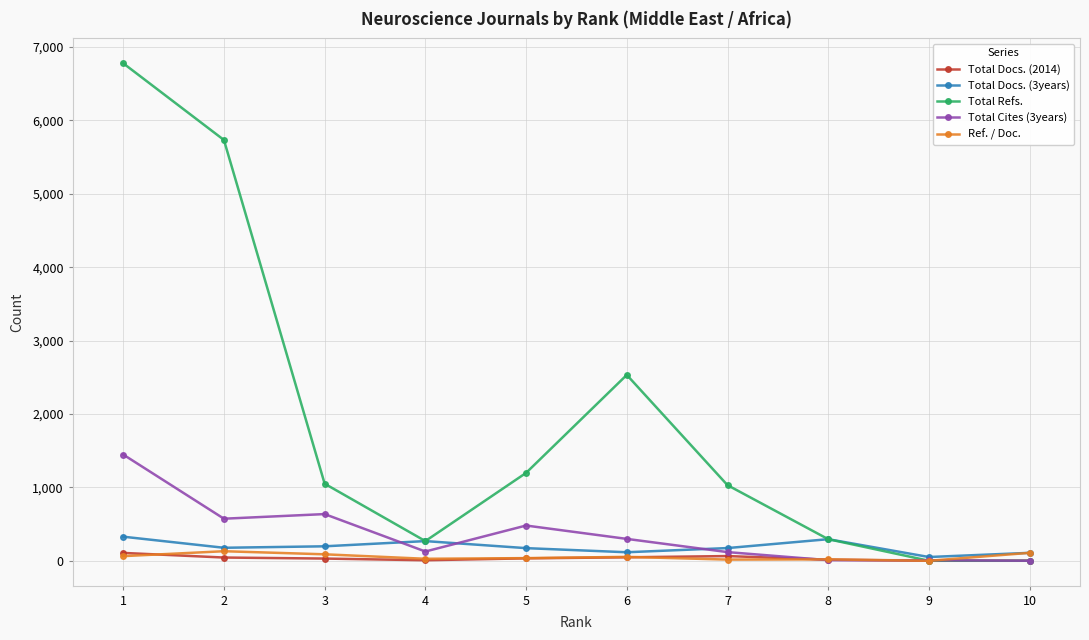

True or false: Total Refs. has more than 2 interior local peaks.

False